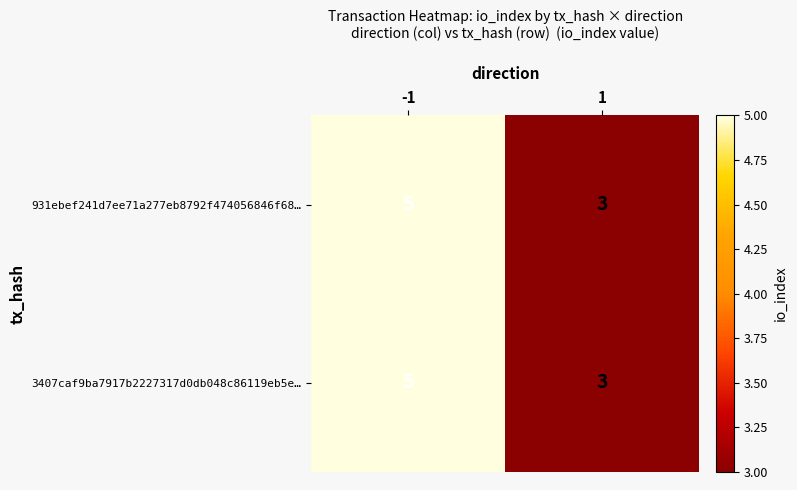

What is the sum of the 3407caf9ba7917b2227317d0db048c86119eb5e… values at -1 and 1?

8